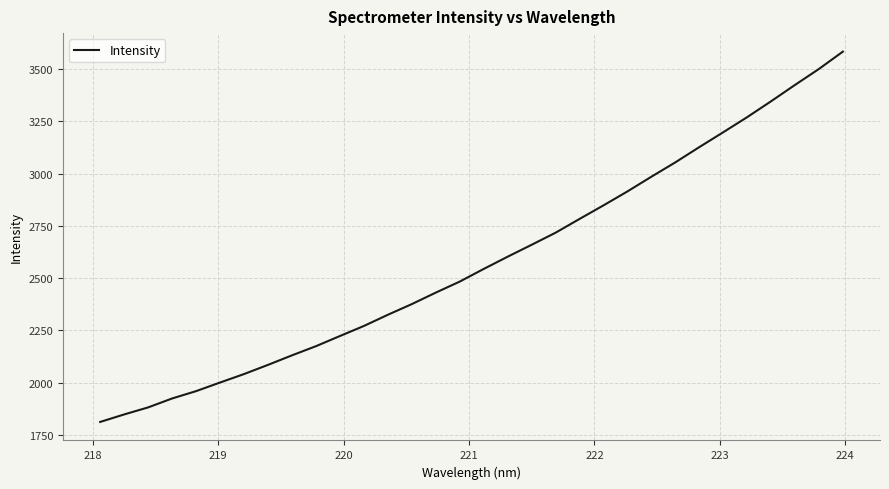

What is the minimum value shown in the chart?

1812.3